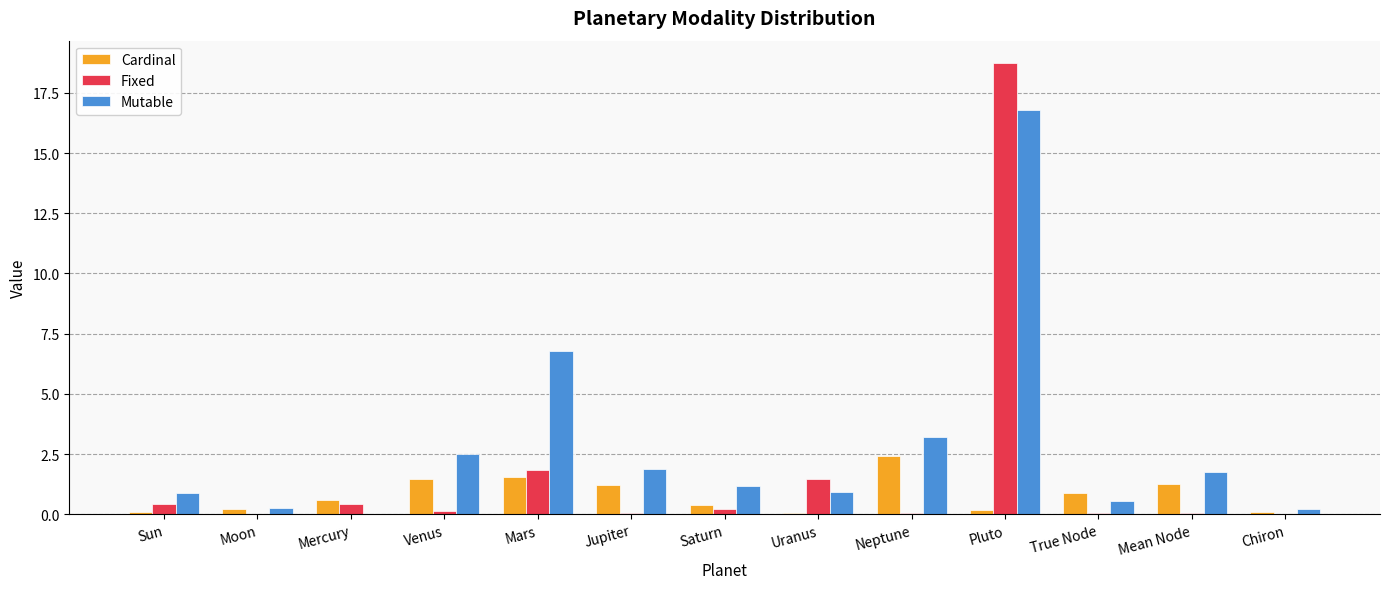

What is the highest value of the Cardinal series?

2.4